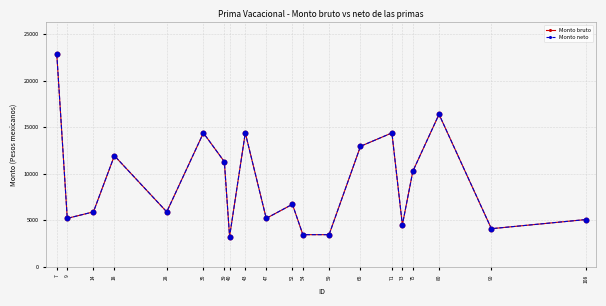

Does the chart have visible grid lines?

Yes